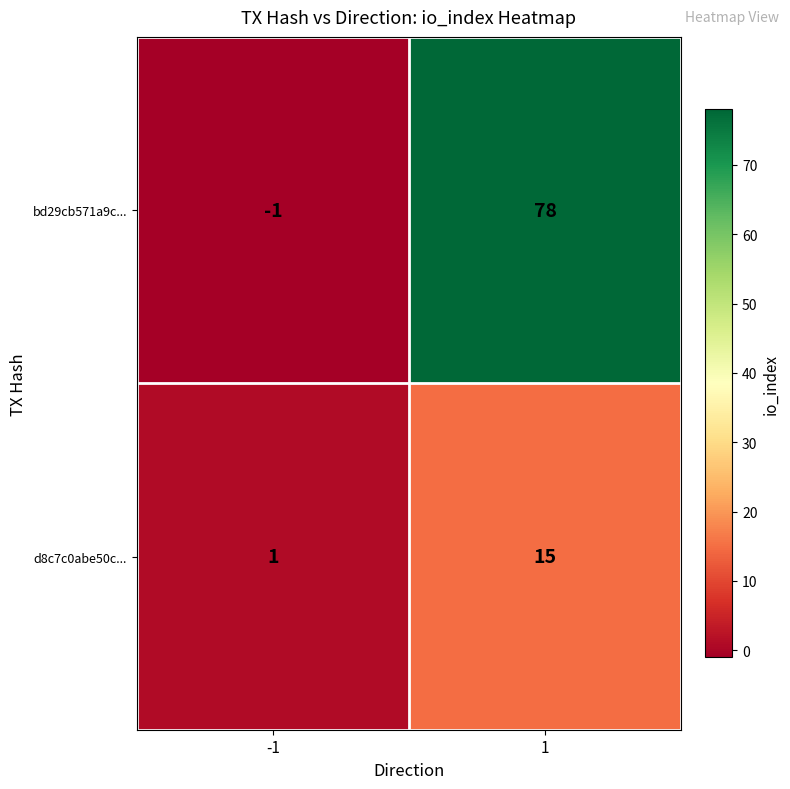

Reading right to left, transcribe all the data shown in this chart.

bd29cb571a9c...: 1=78	-1=-1
d8c7c0abe50c...: 1=15	-1=1